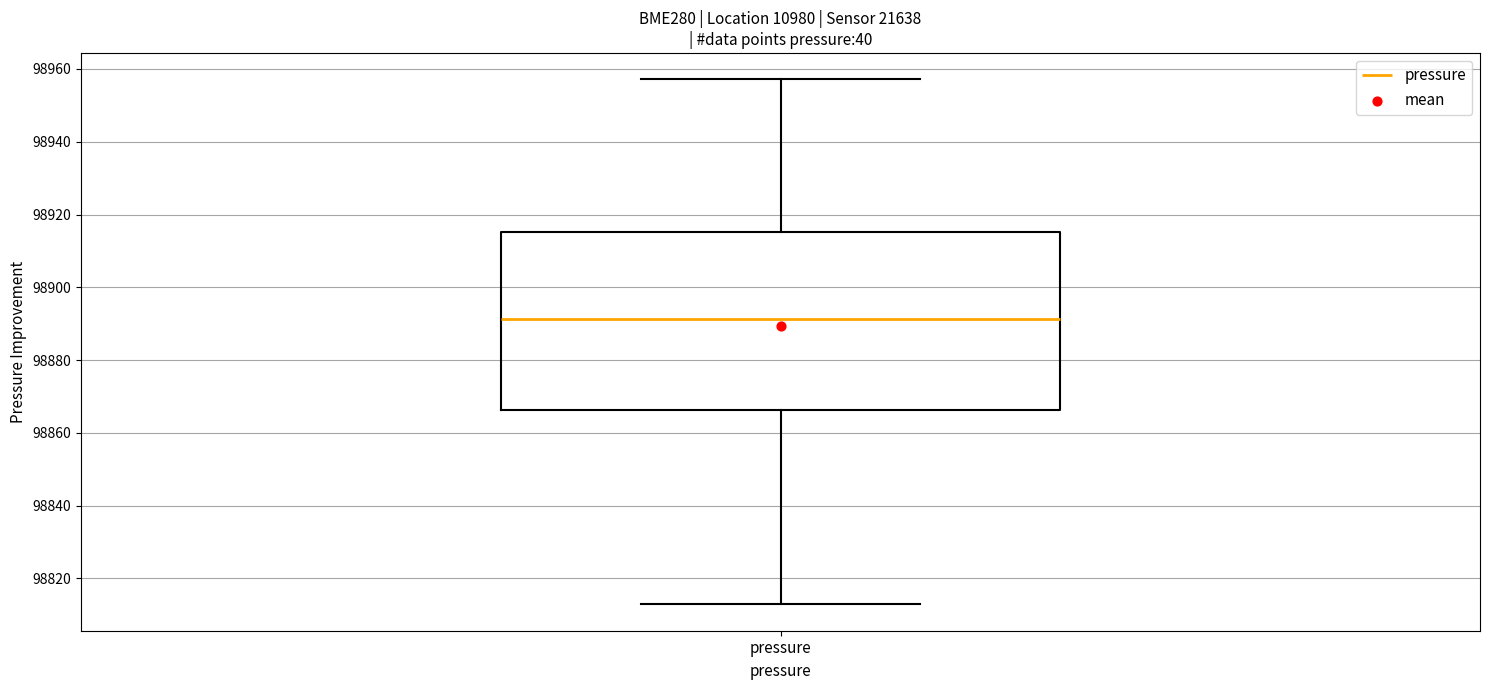

Read this box plot against the y-axis: the position of the median line, the range covered by the box, and the ends of both whiskers. The values are not printed on the chart, so give them approximately, as read against the axis.

median 98892, box 98866 to 98916, whiskers 98812 to 98958